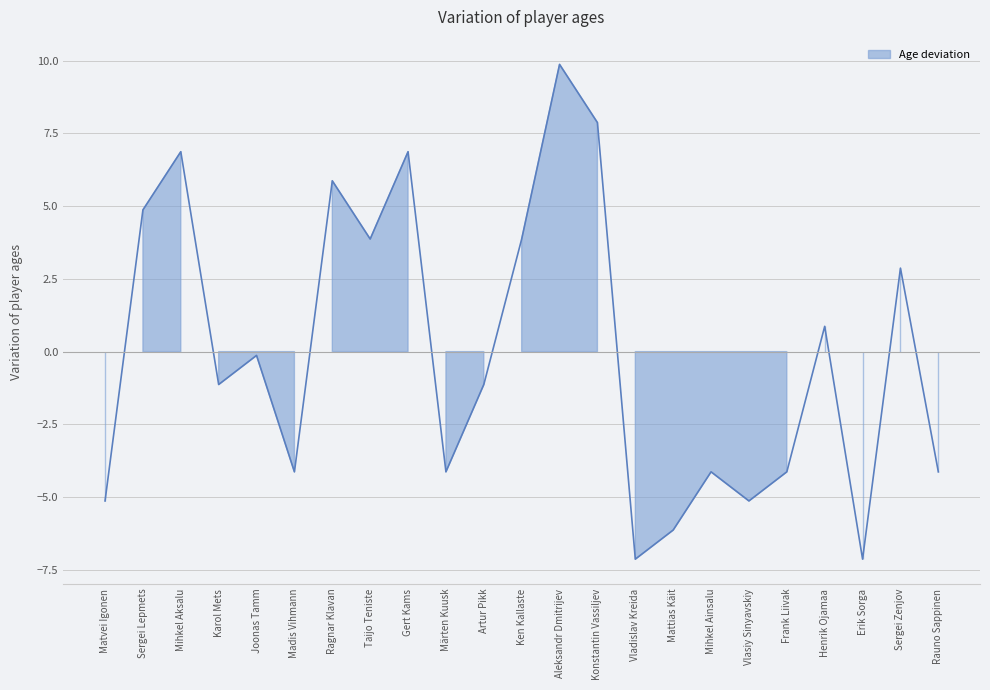

What is the sum of the values at Rauno Sappinen and Sergei Zenjov?

-1.3